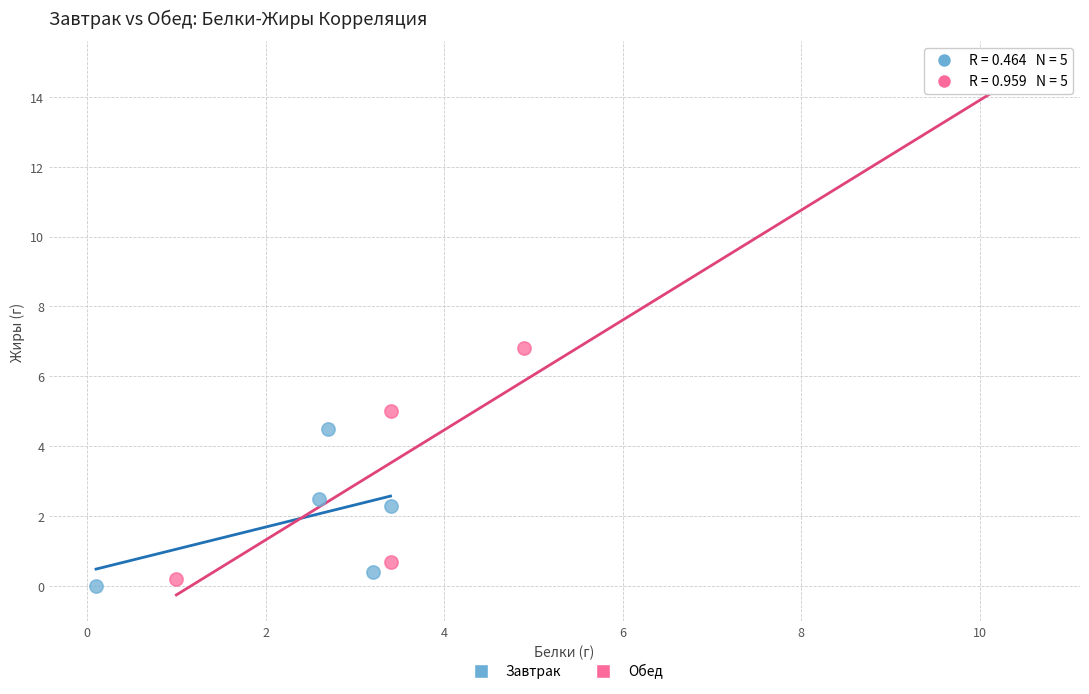

What are all the series names shown in the legend?

Завтрак, Обед